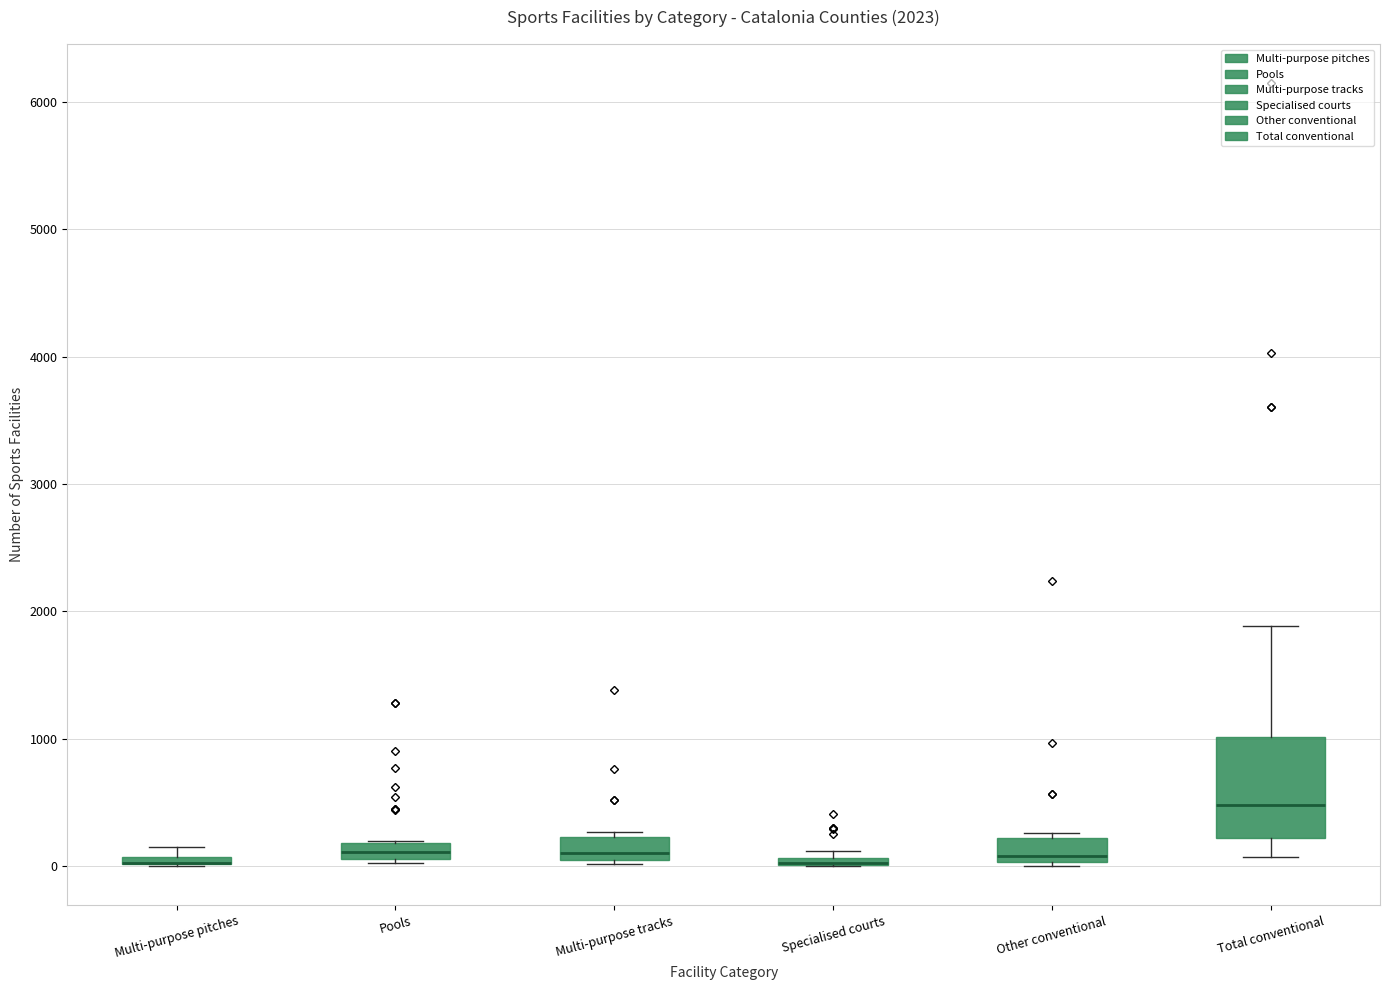

Which box is the tallest, from its lower edge to its upper edge?

Total conventional